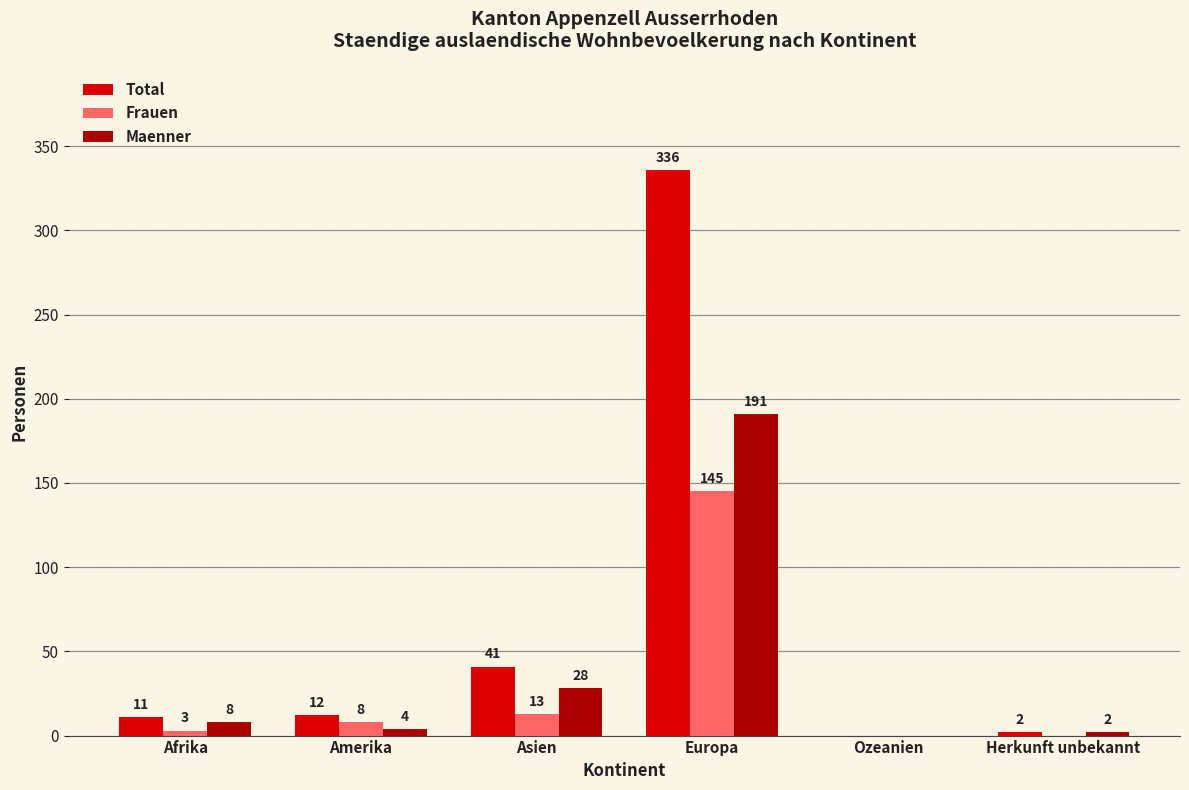

How many data points does each series have?

6